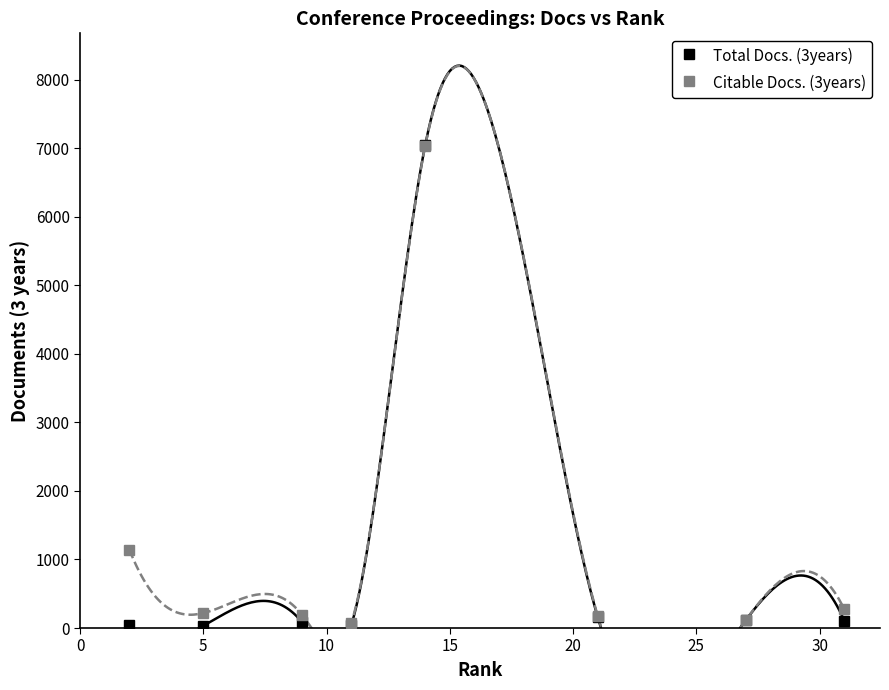

How many data points in Total Docs. (3years) are above 109?

3